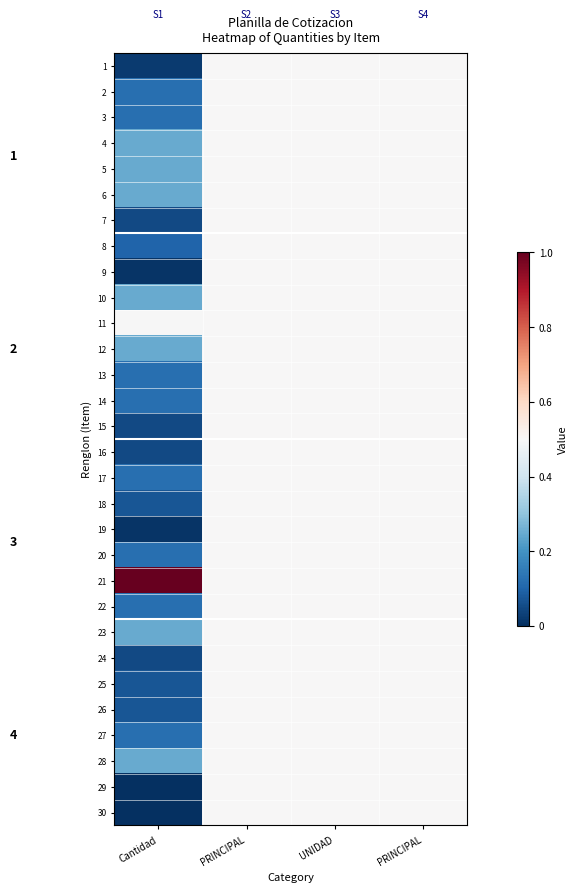

What is the sum of the 24 values at UNIDAD and PRINCIPAL?

1.0